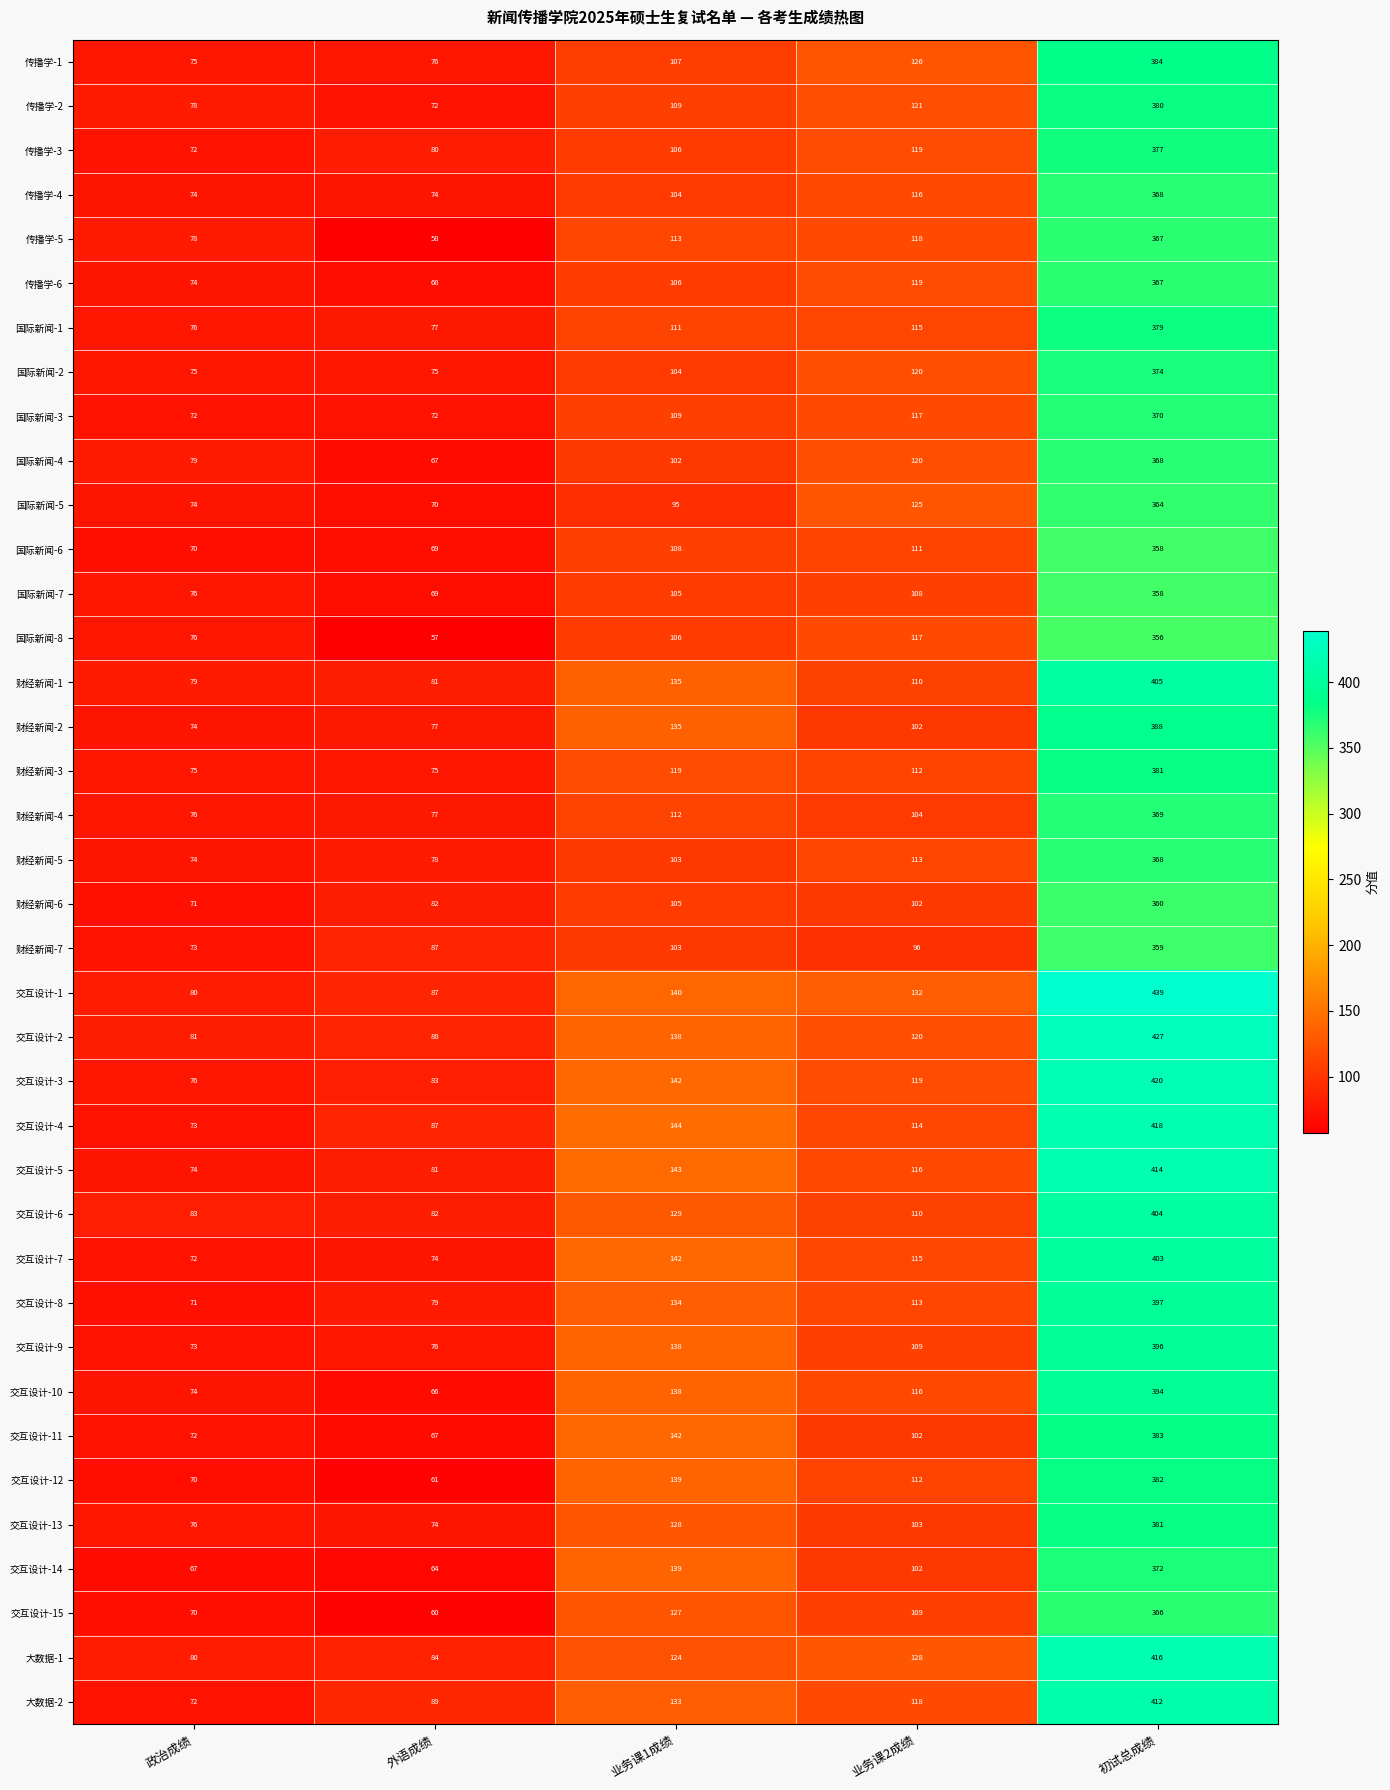

What is the minimum value shown in the chart?

57